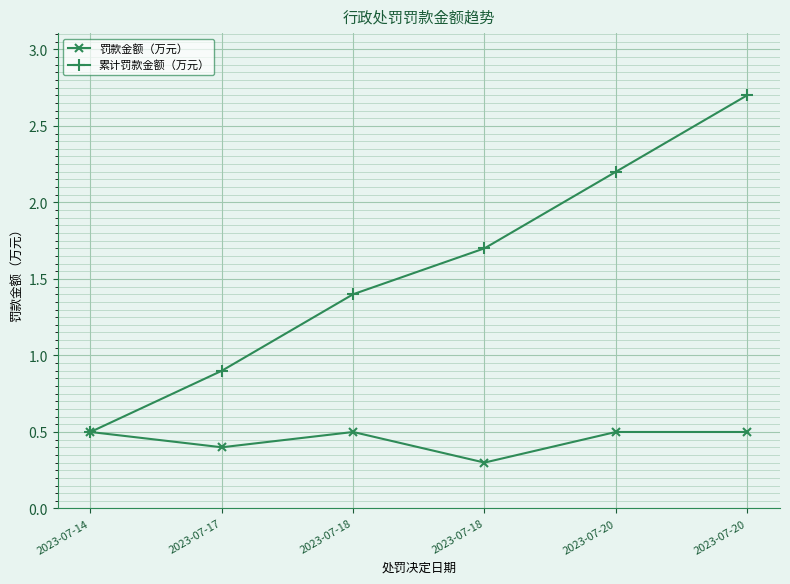

Read the 罚款金额（万元） value at 2023-07-18.

0.3